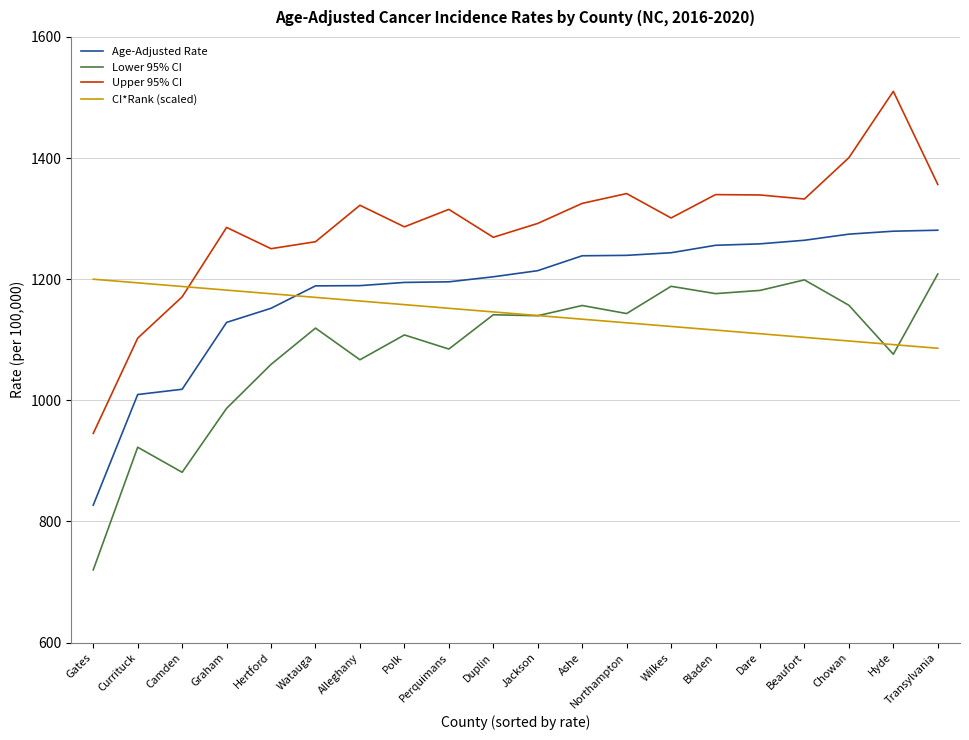

True or false: Upper 95% CI has more than 1 points higher than both neighbors.

True